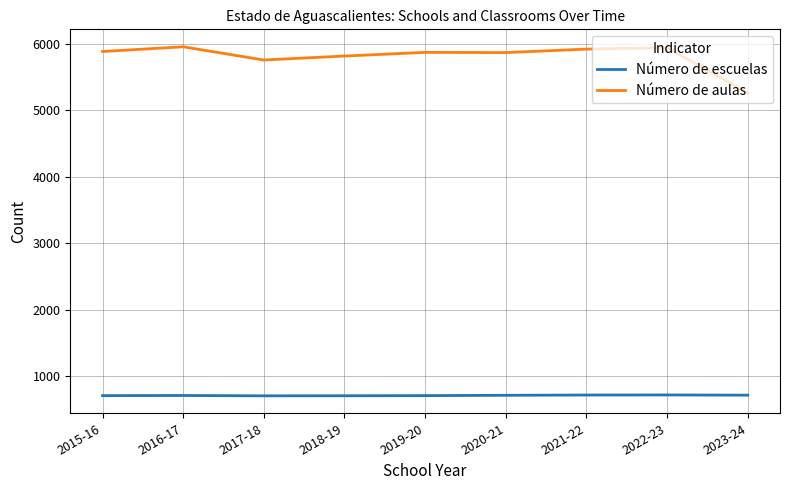

Read the Número de aulas value at 2016-17.

5953